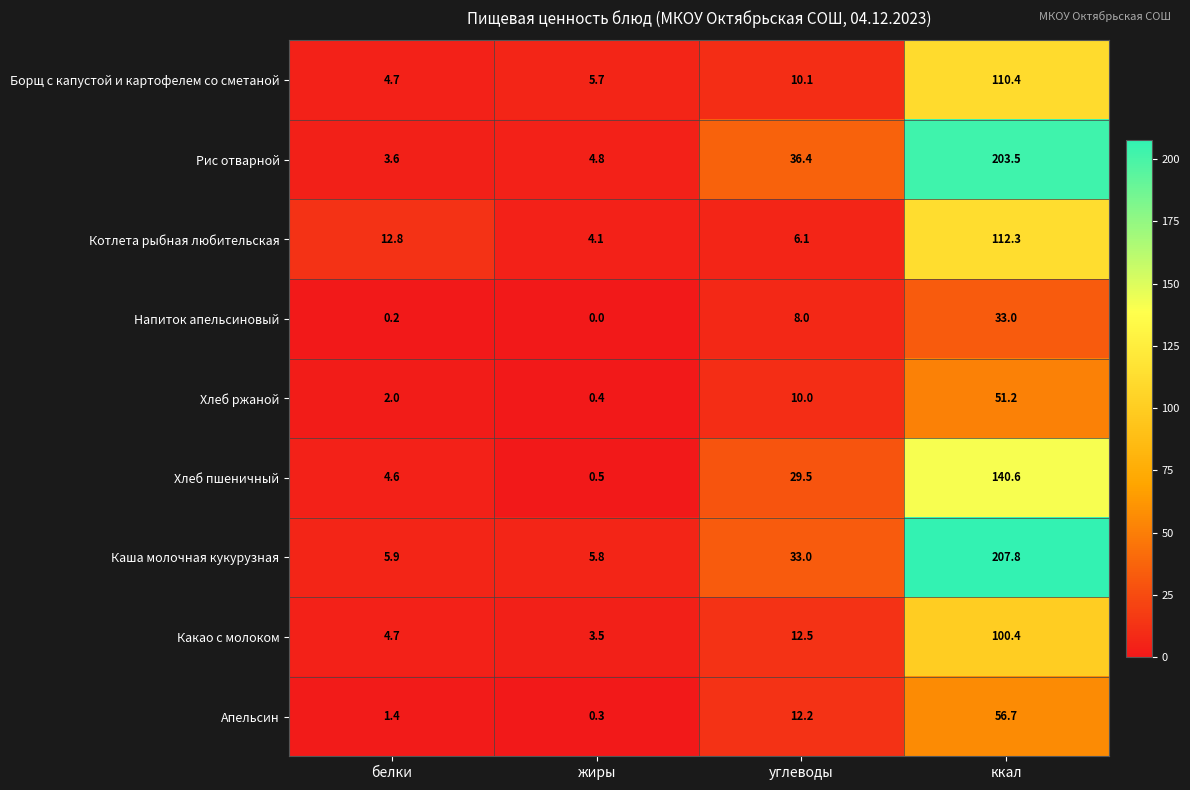

The Рис отварной series shows 6.3 at жиры. True or false?

False